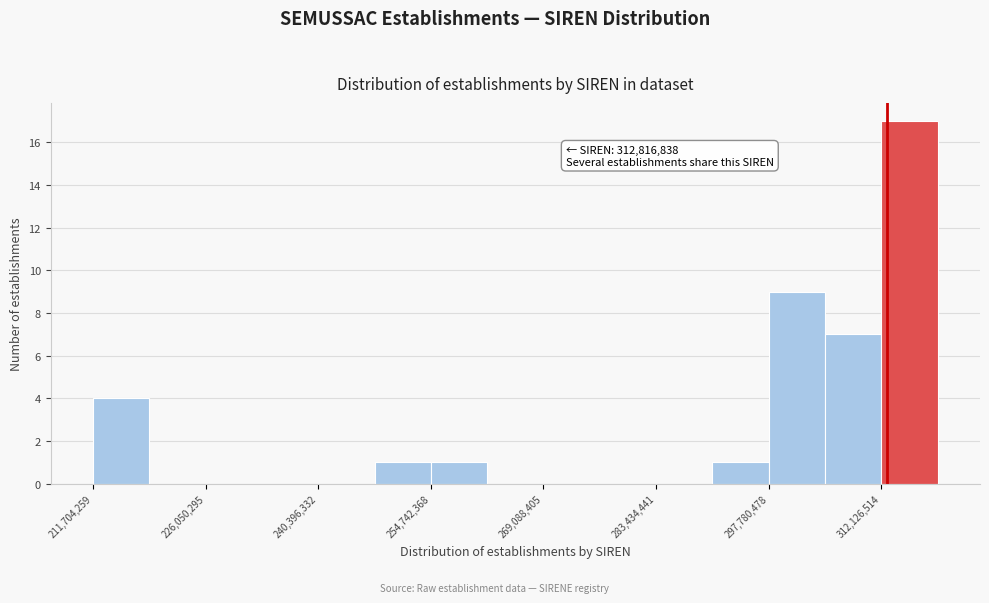

Around what value on the x-axis is the tallest bar? Give the approximate position of its centre, as read against the axis.

316000000